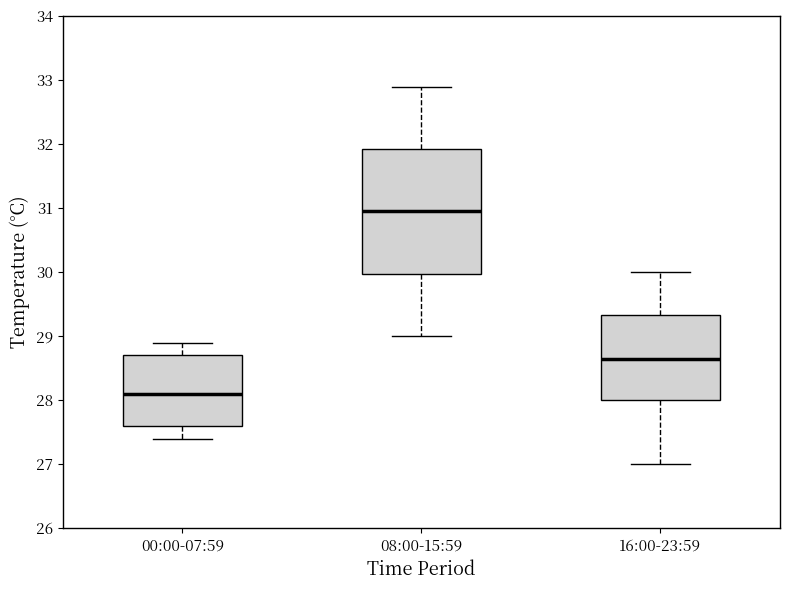

Reading left to right, read every box against the y-axis: the position of its median line, the range the box covers, and the ends of its whiskers. The values are not printed on the chart, so give them approximately, as read against the axis.

00:00-07:59: median 28.1, box 27.6 to 28.7, whiskers 27.4 to 28.9
08:00-15:59: median 31.0, box 30.0 to 31.9, whiskers 29.0 to 32.9
16:00-23:59: median 28.7, box 28.0 to 29.3, whiskers 27.0 to 30.0